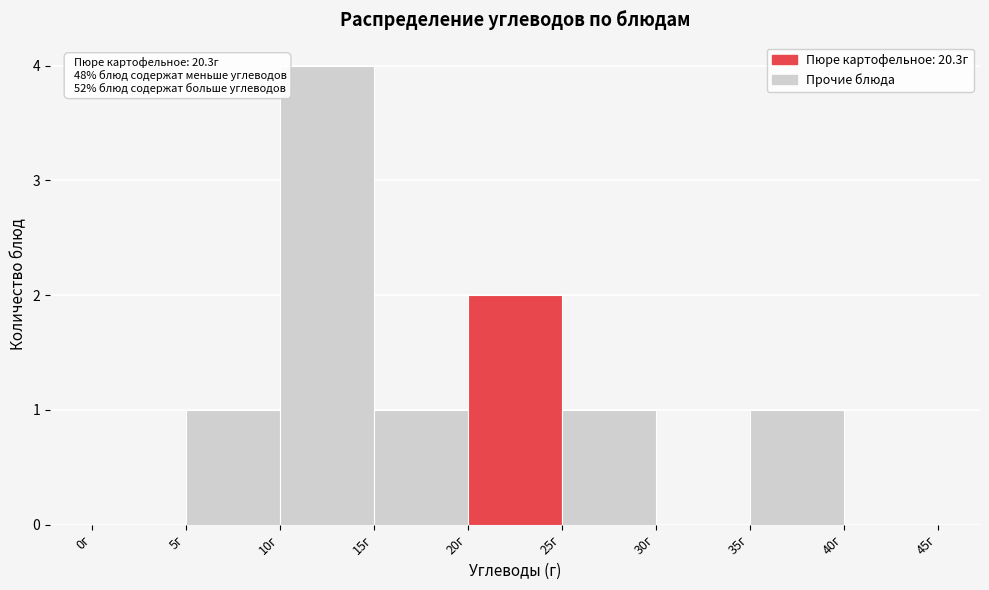

Over which range of the x-axis is the bar tallest?

10 to 15